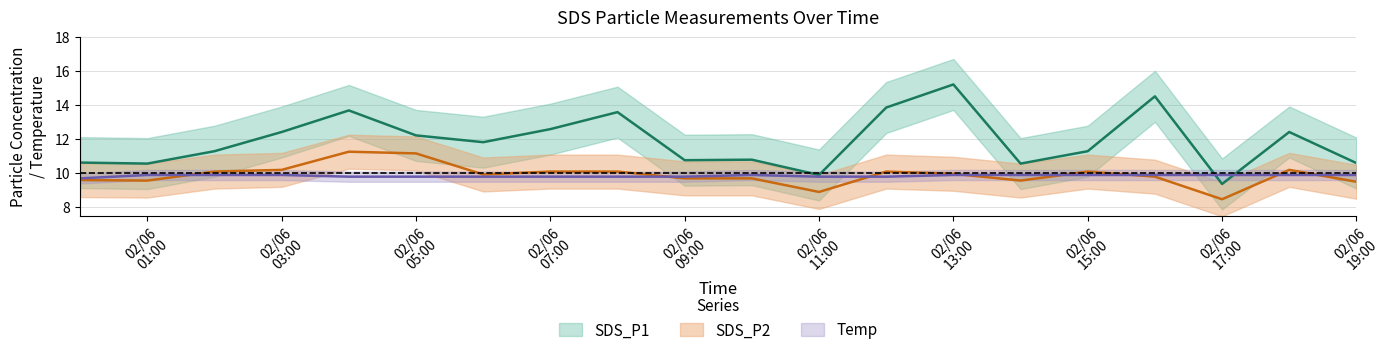

What is the minimum value for SDS_P1?

9.4